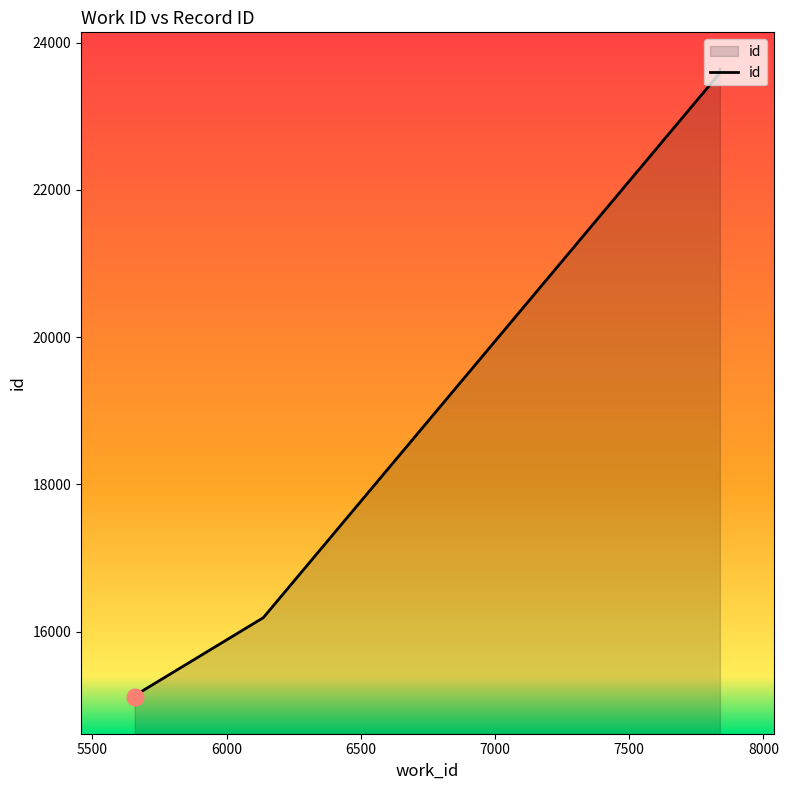

What is the greatest value displayed?

23639